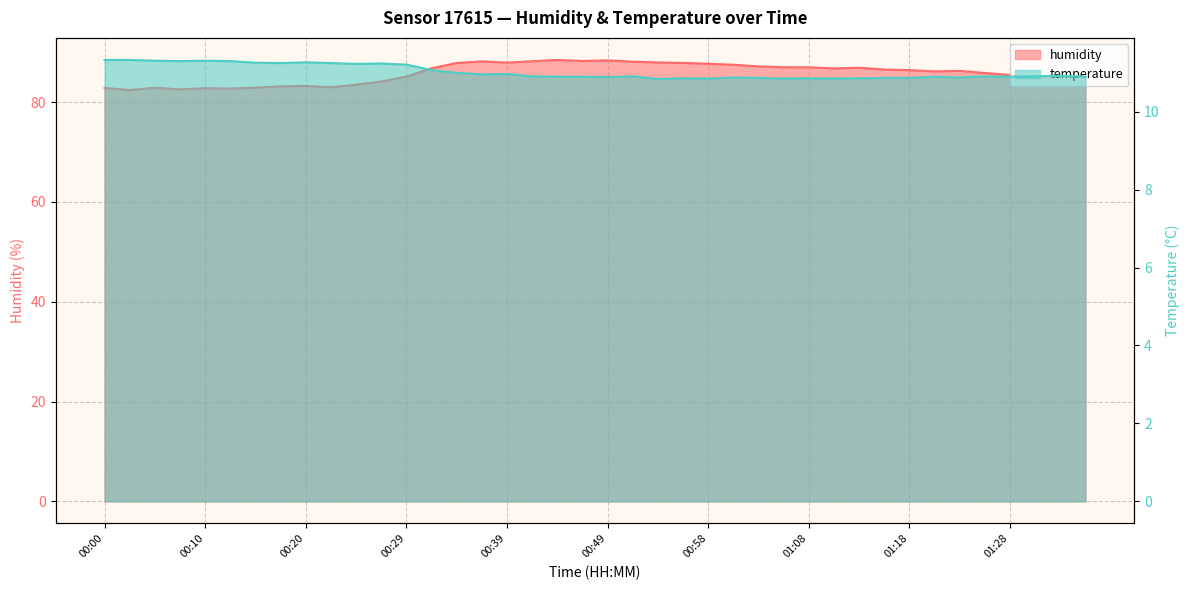

How many interior local valleys does the temperature series have?

11